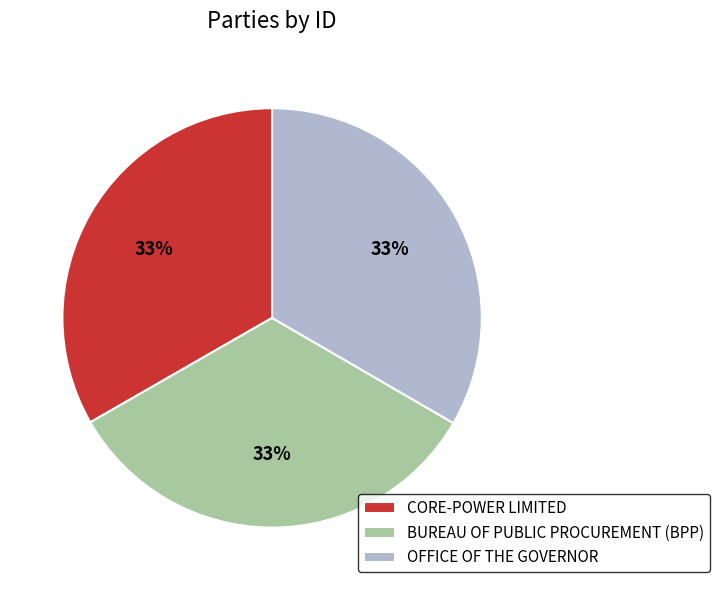

Combined, do CORE-POWER LIMITED and OFFICE OF THE GOVERNOR account for over 50%?

Yes